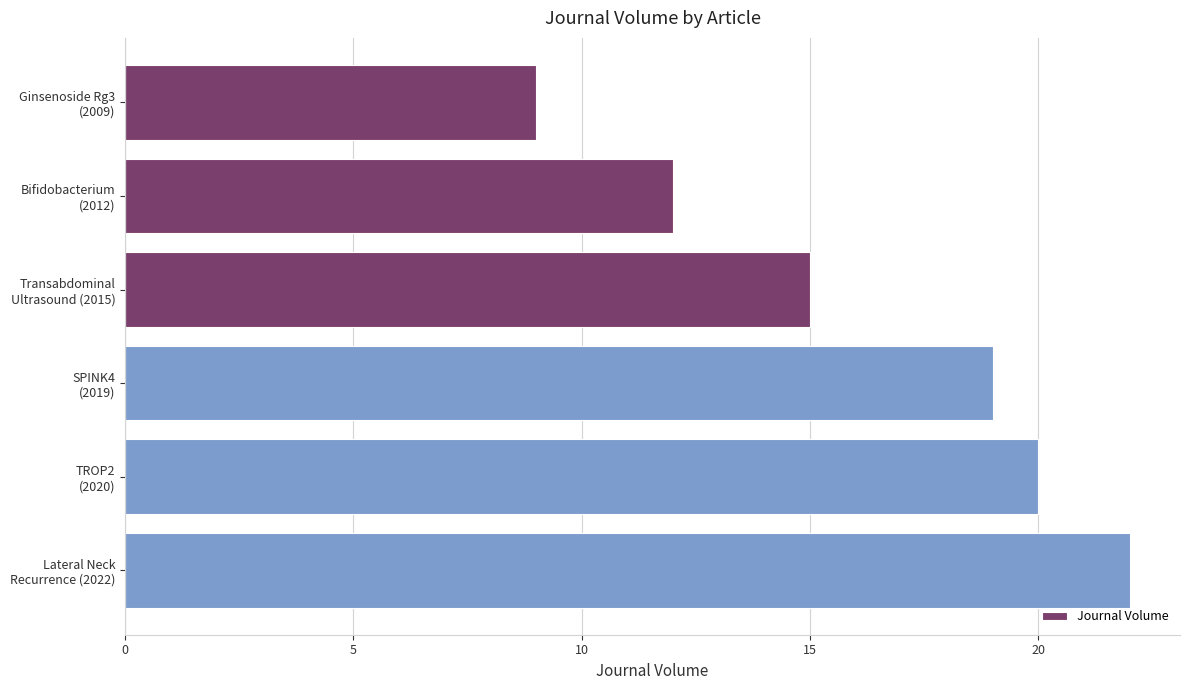

What is the value of the 5th bar from the top?

20